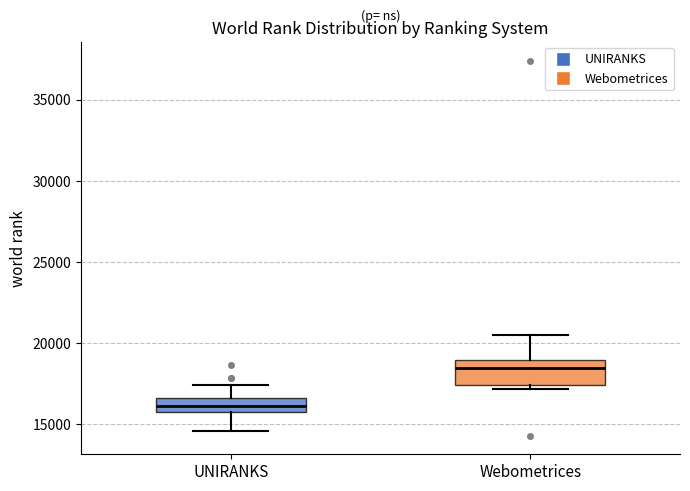

Which box is the tallest, from its lower edge to its upper edge?

Webometrices